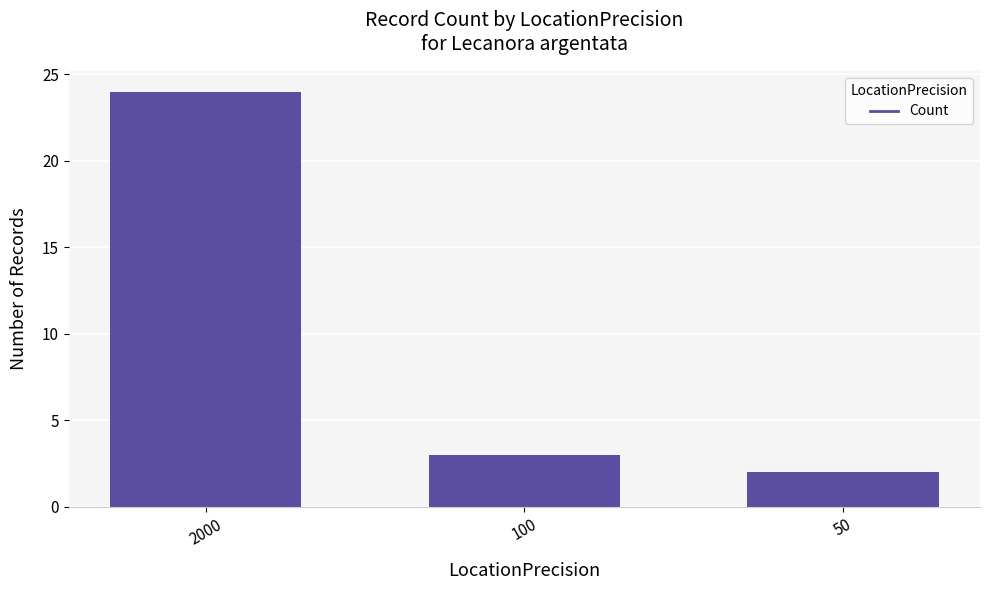

How many data points are less than 3?

1